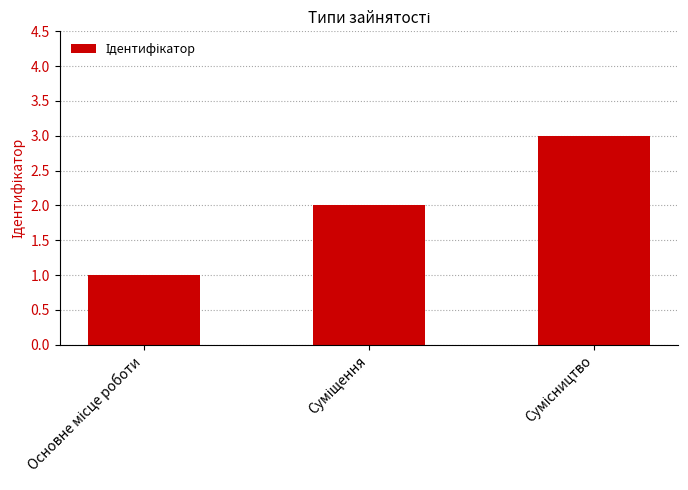

What is the value of the 3rd bar from the left?

3